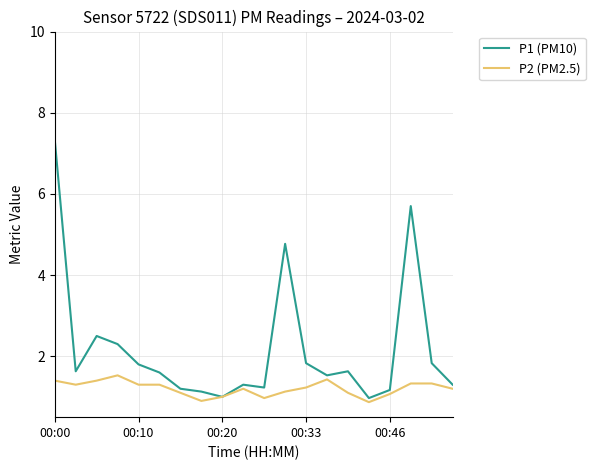

Which series has the widest spread of values?

P1 (PM10)